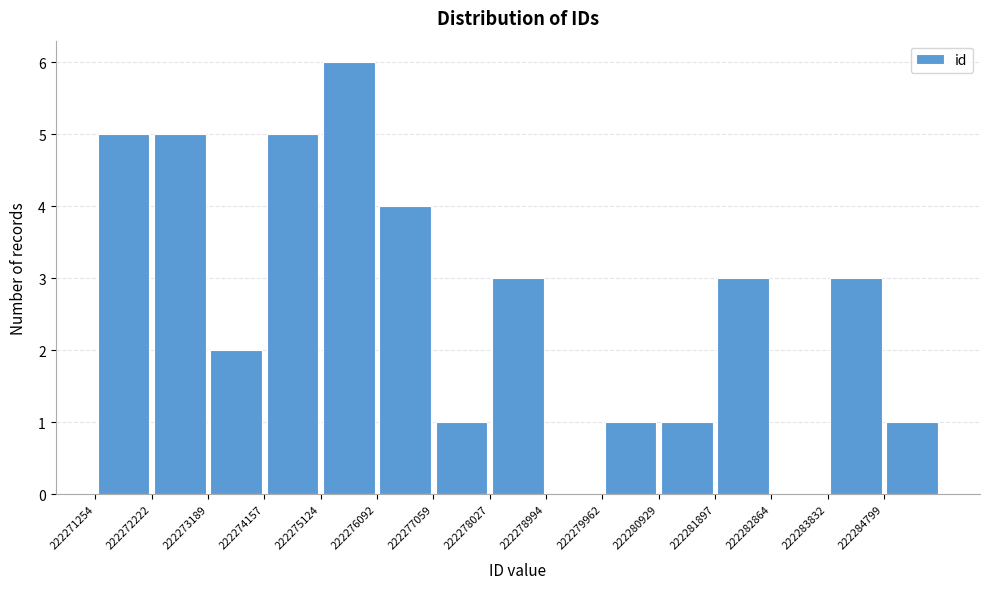

Reading left to right, list every bar in this chart as the range it spans on the x-axis followed by its height. Neither the bar edges nor the heights are printed on the chart, so give them approximately, as read against the axes.

222271300 to 222272200: 5
222272200 to 222273200: 5
222273200 to 222274200: 2
222274200 to 222275100: 5
222275100 to 222276100: 6
222276100 to 222277100: 4
222277100 to 222278000: 1
222278000 to 222279000: 3
222279000 to 222280000: 0
222280000 to 222280900: 1
222280900 to 222281900: 1
222281900 to 222282900: 3
222282900 to 222283800: 0
222283800 to 222284800: 3
222284800 to 222285800: 1